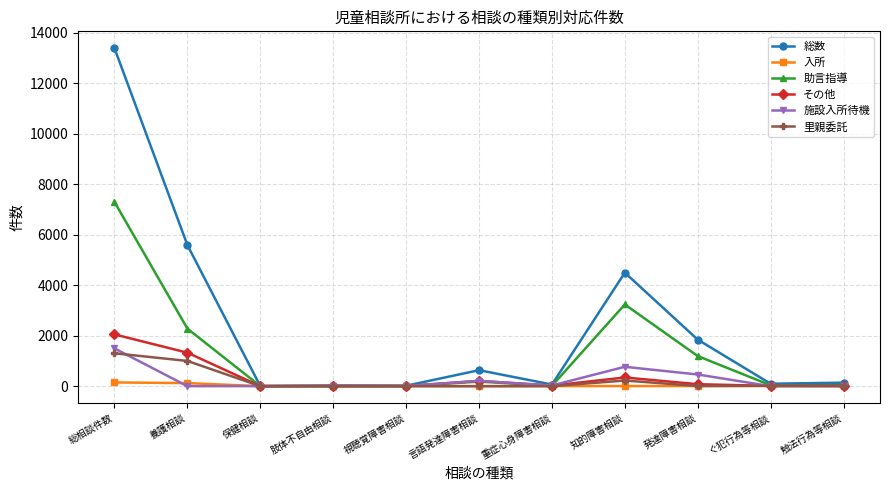

Which category has the highest value across all series?

総相談件数